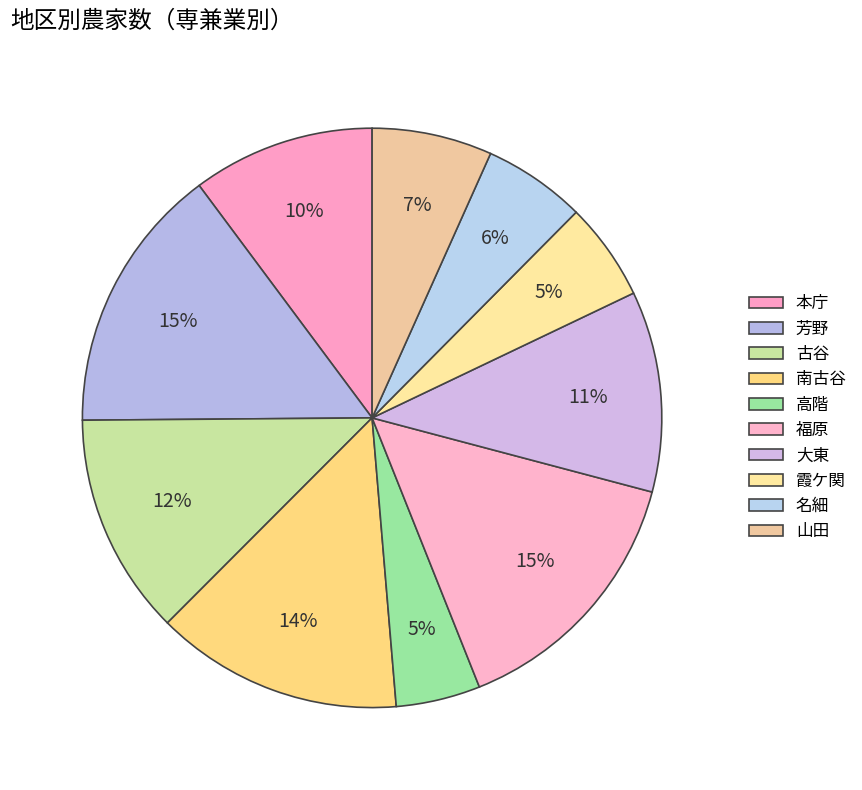

Is there any slice that represents more than half of the pie?

No